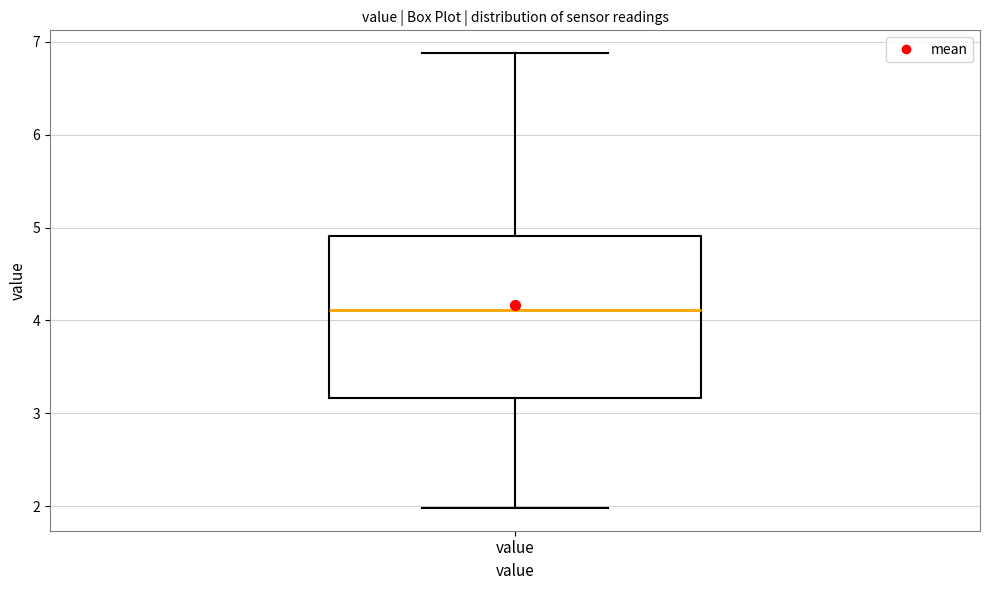

Read this box plot against the y-axis: the position of the median line, the range covered by the box, and the ends of both whiskers. The values are not printed on the chart, so give them approximately, as read against the axis.

median 4.1, box 3.2 to 4.9, whiskers 2.0 to 6.9